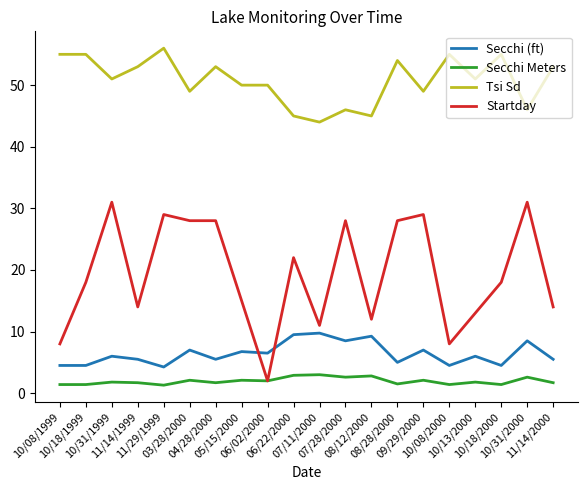

True or false: Secchi (ft) has a value of 4.5 at 10/18/1999.

True